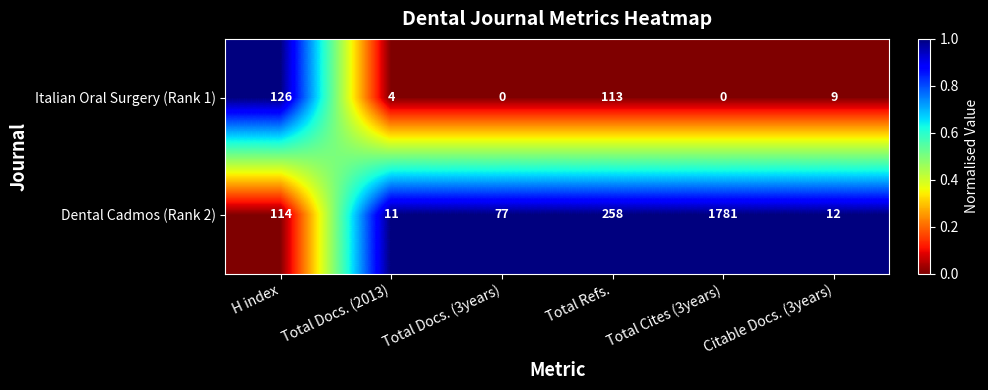

Which category has the highest value across all series?

Total Cites (3years)